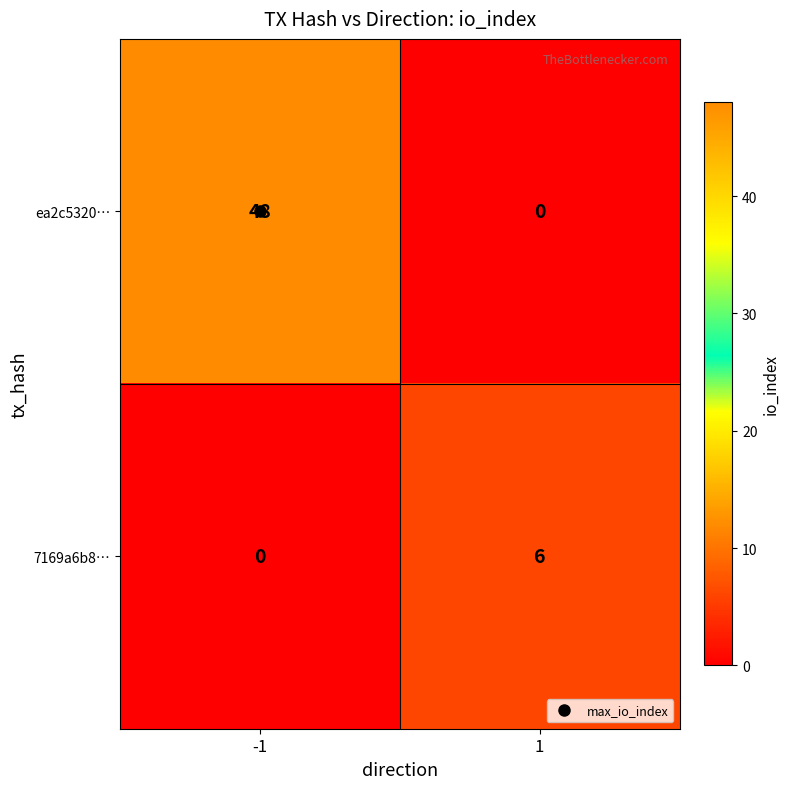

Rank the series at -1 from highest to lowest value.

ea2c5320…, 7169a6b8…